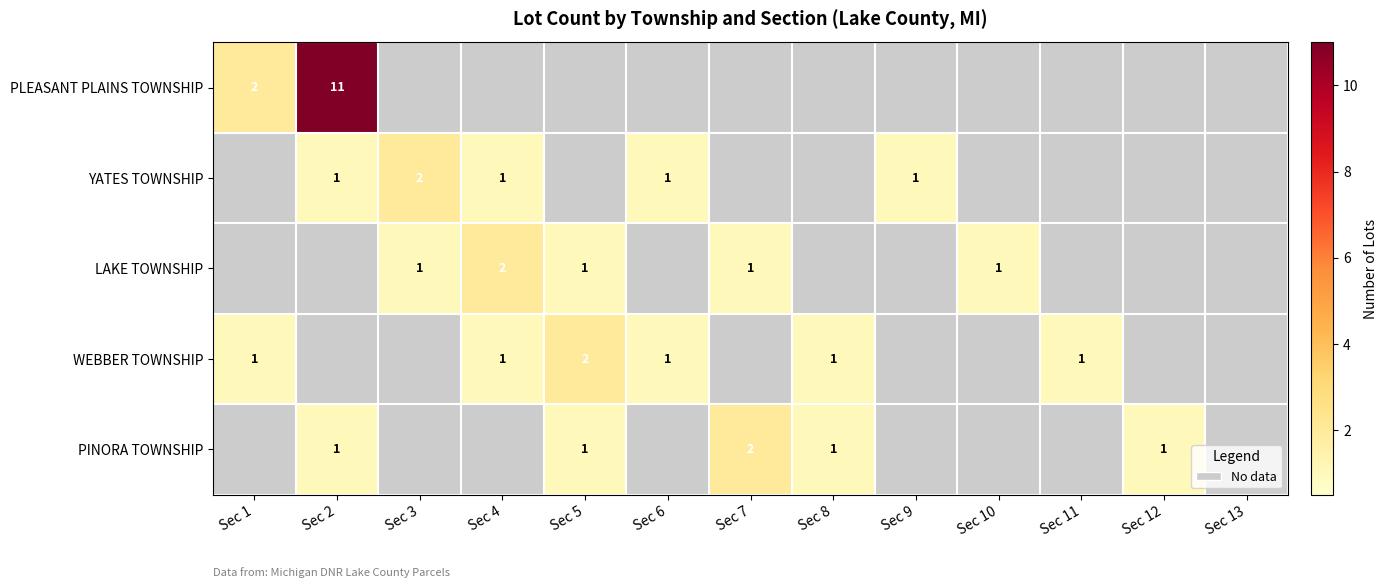

True or false: WEBBER TOWNSHIP has a value of 1 at Sec 6.

True